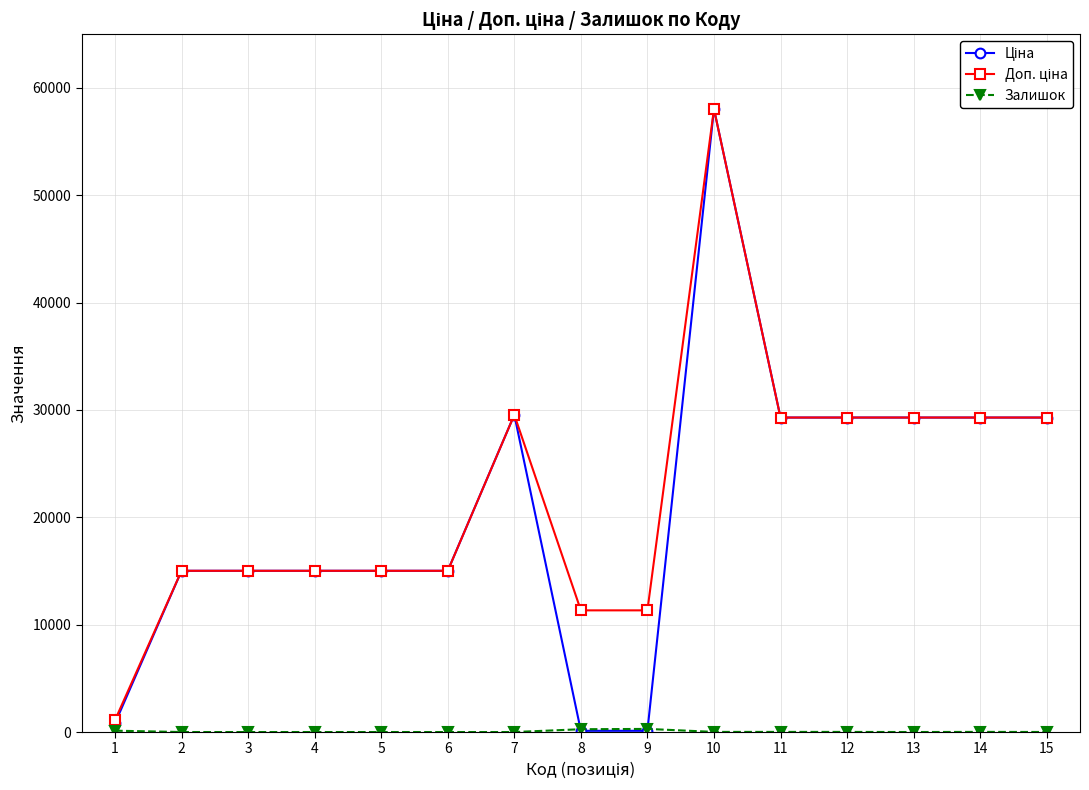

What is the maximum value shown in the chart?

58037.0